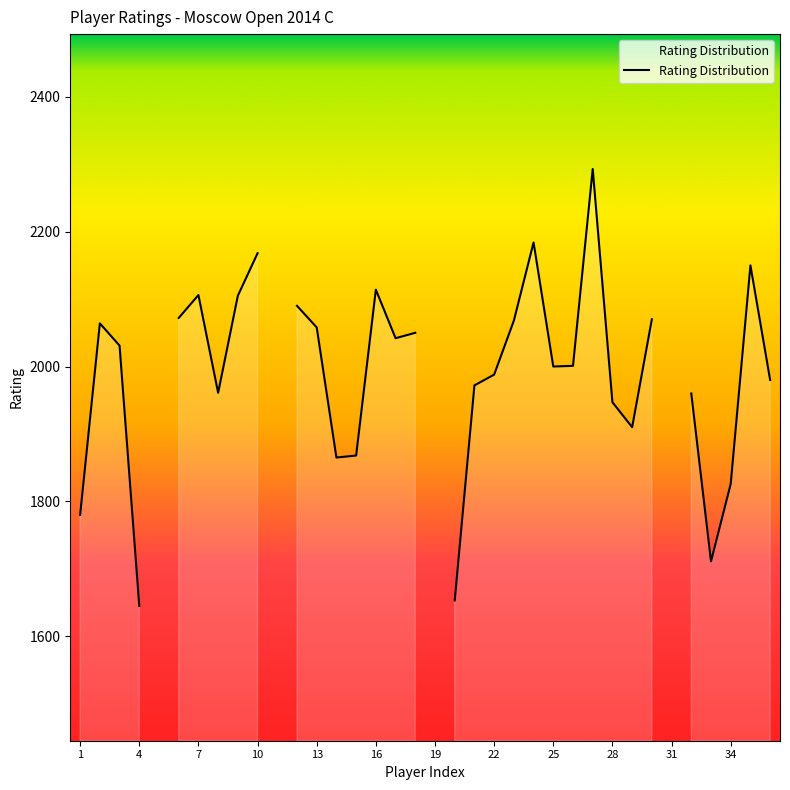

How many data points does each series have?

36